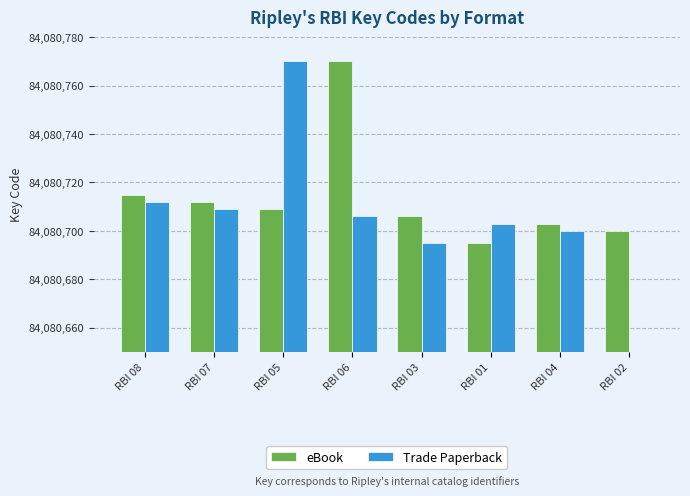

Rank the categories by eBook value from highest to lowest.

RBI 06, RBI 08, RBI 07, RBI 05, RBI 03, RBI 04, RBI 02, RBI 01